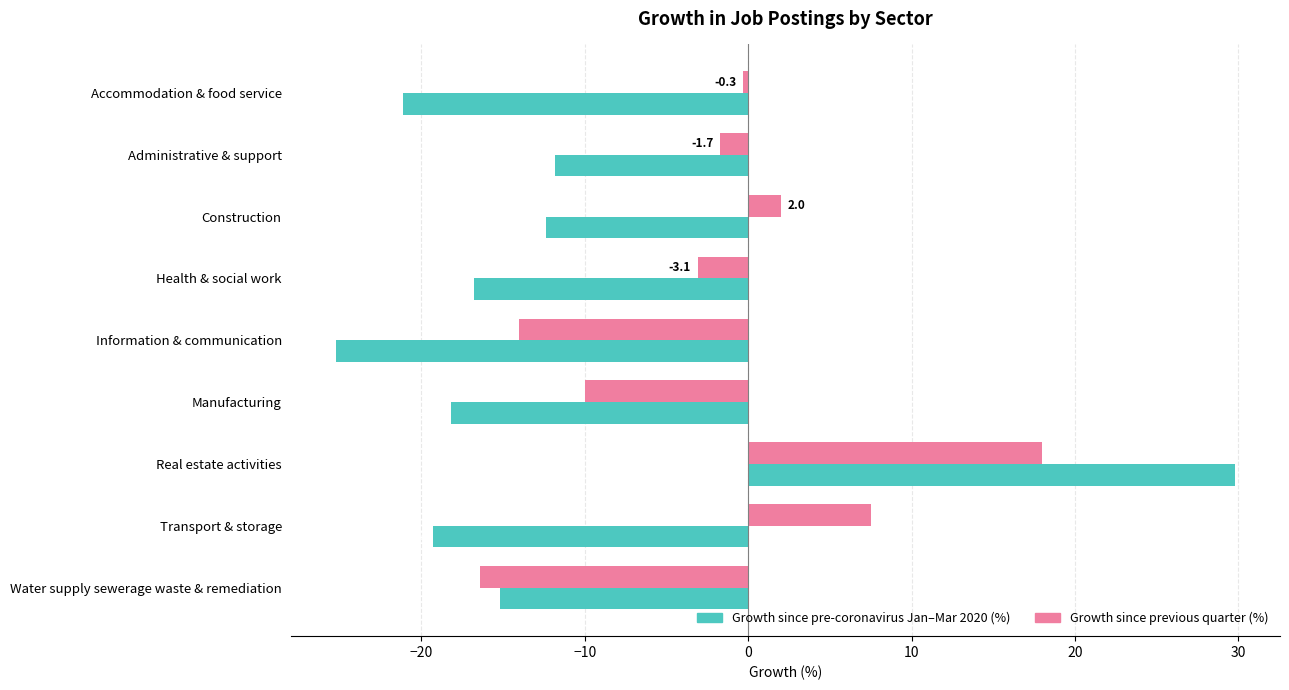

What is the difference between the highest and lowest values at Health & social work?

13.7